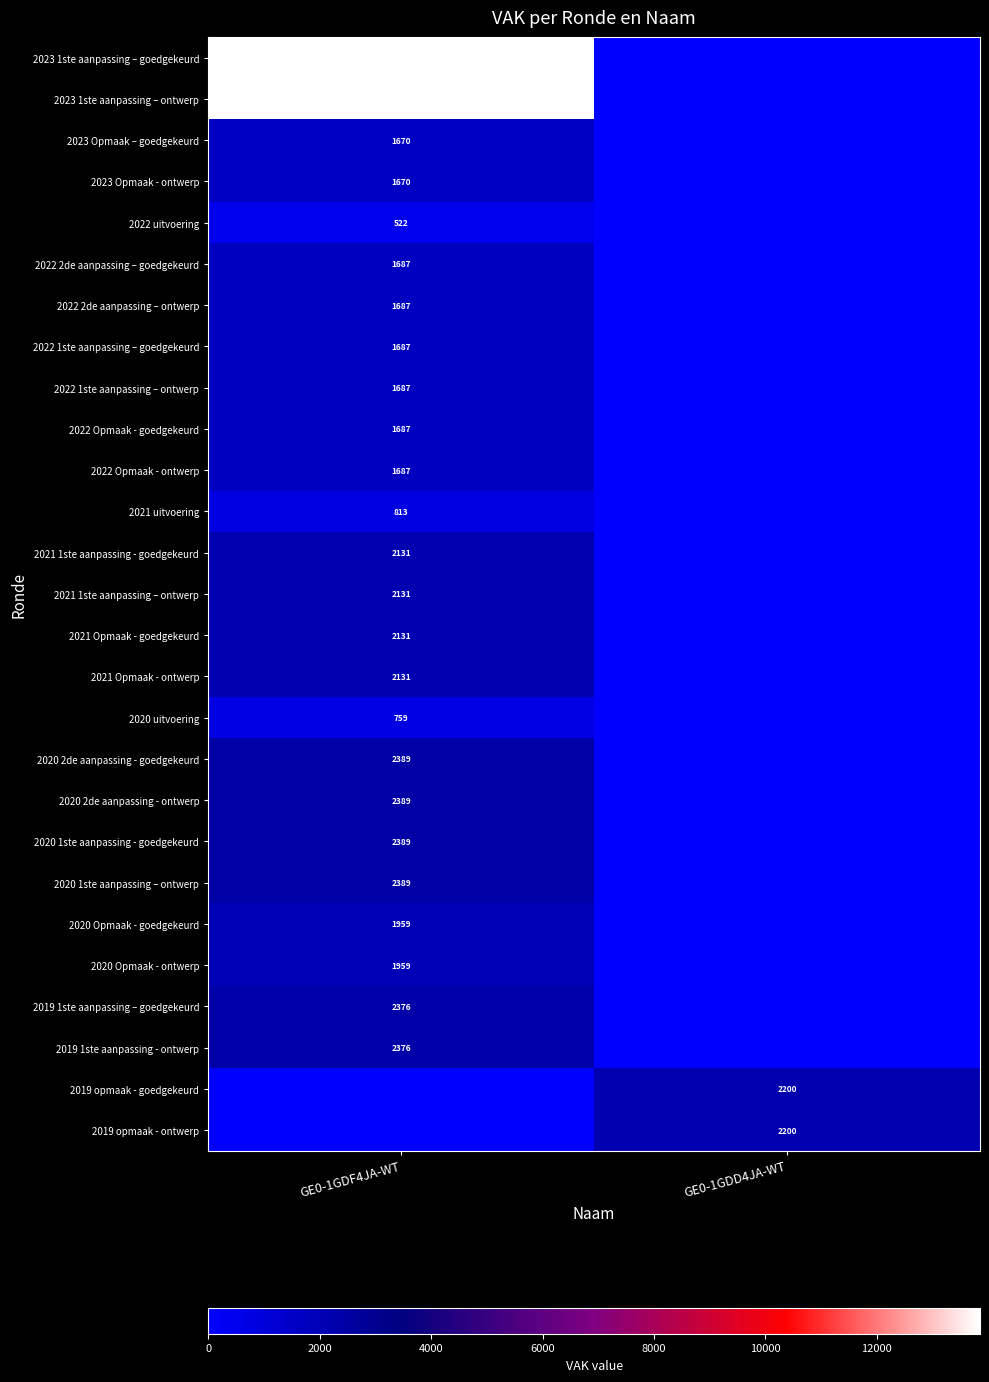

The value of 2023 1ste aanpassing – ontwerp at GE0-1GDF4JA-WT is 6562. True or false?

False